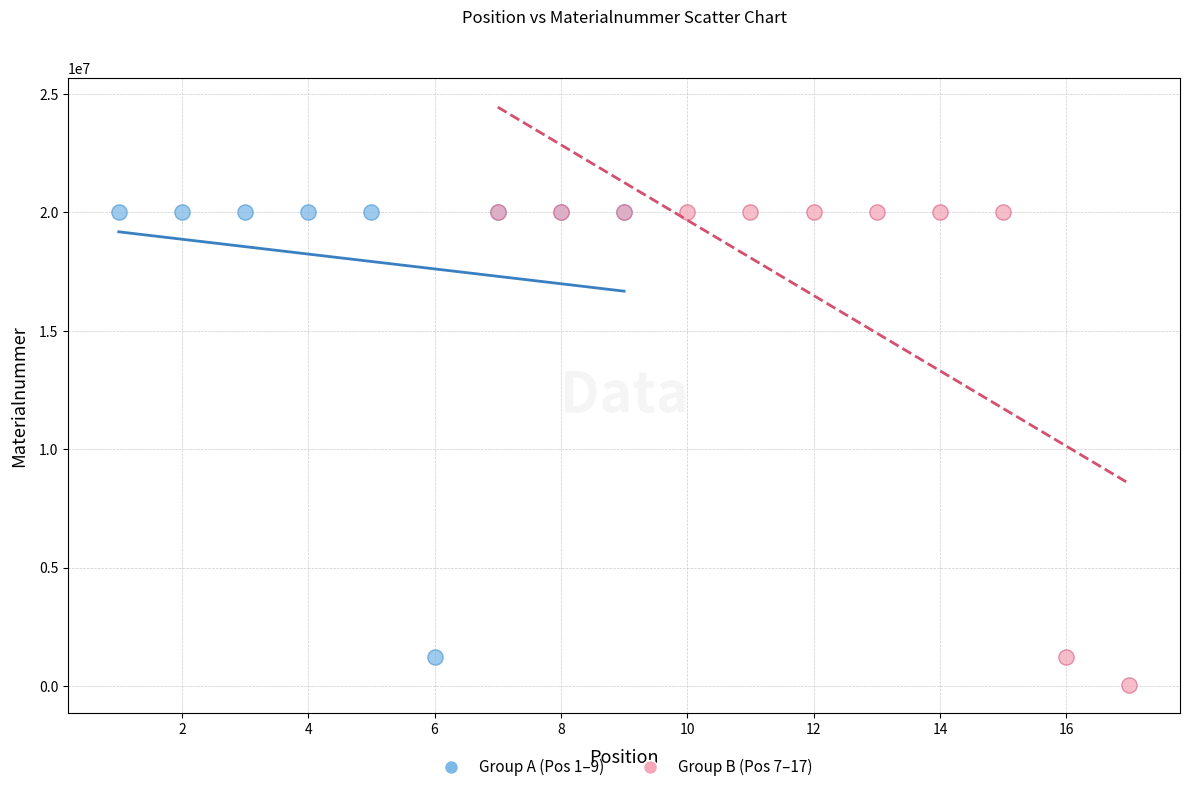

What are all the series names shown in the legend?

Group A (Pos 1–9), Group B (Pos 7–17)